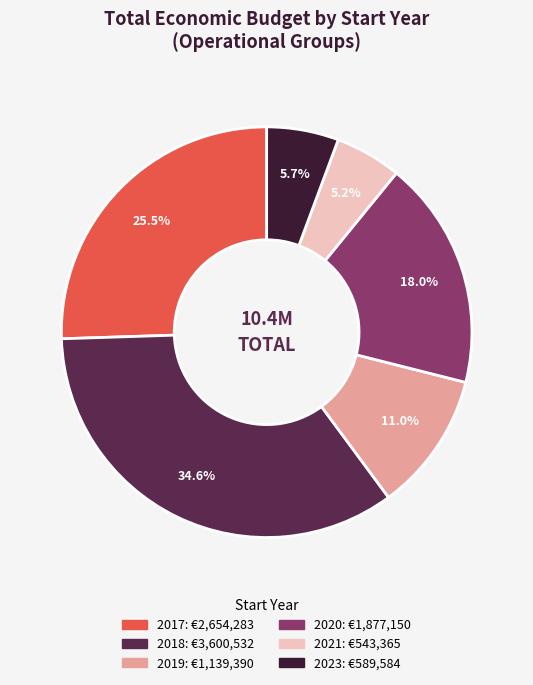

Is there any slice that represents more than half of the pie?

No